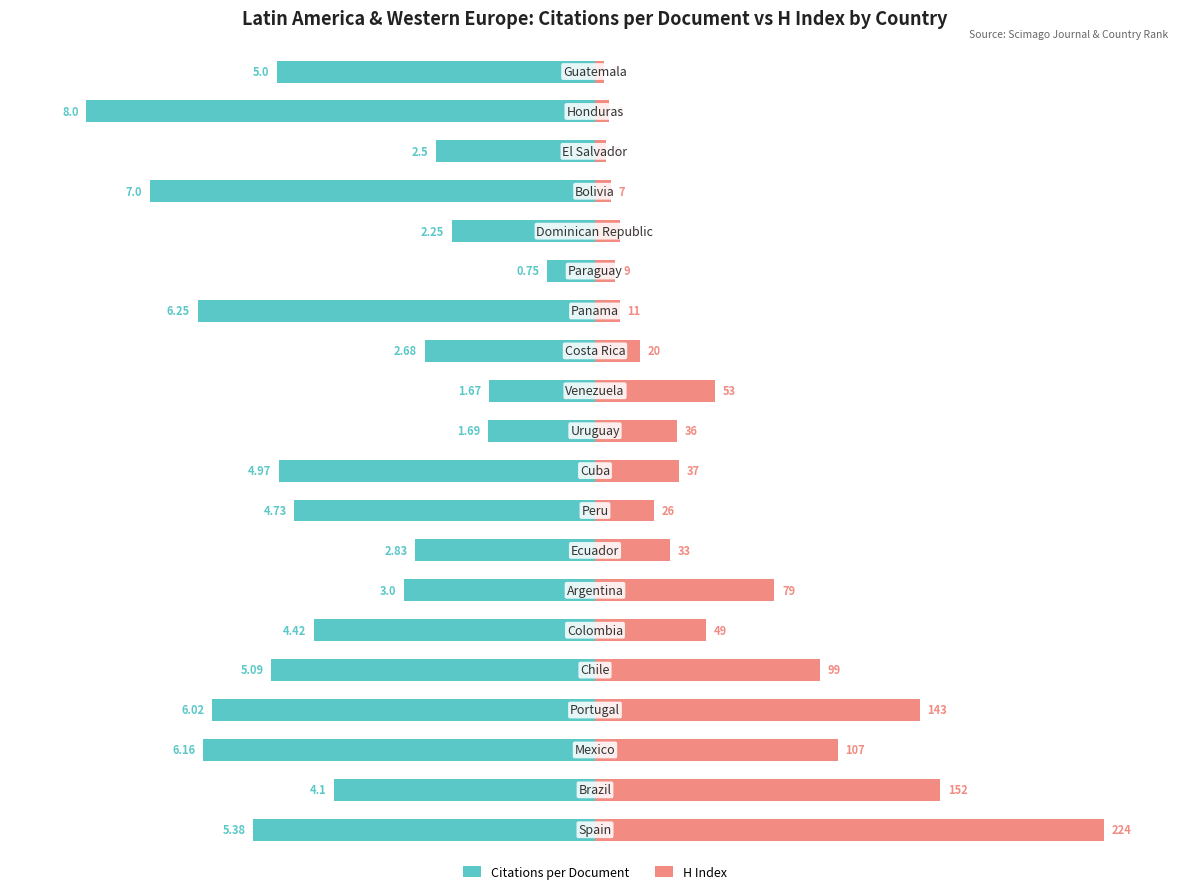

What is the difference between the highest and lowest values at 10?

78.6